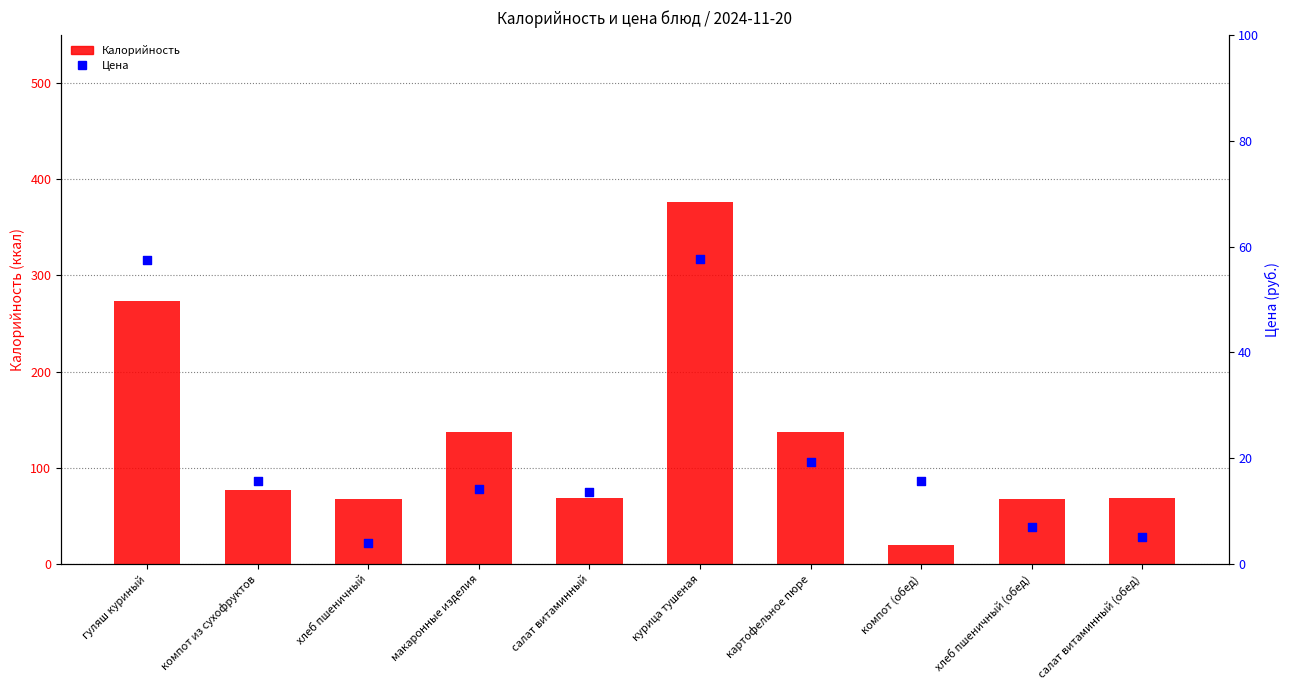

Which series reaches the maximum Y coordinate?

Калорийность